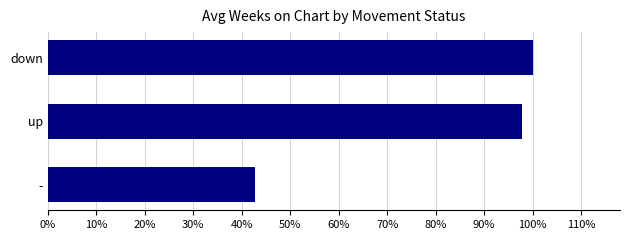

What is the maximum value shown in the chart?

1.0